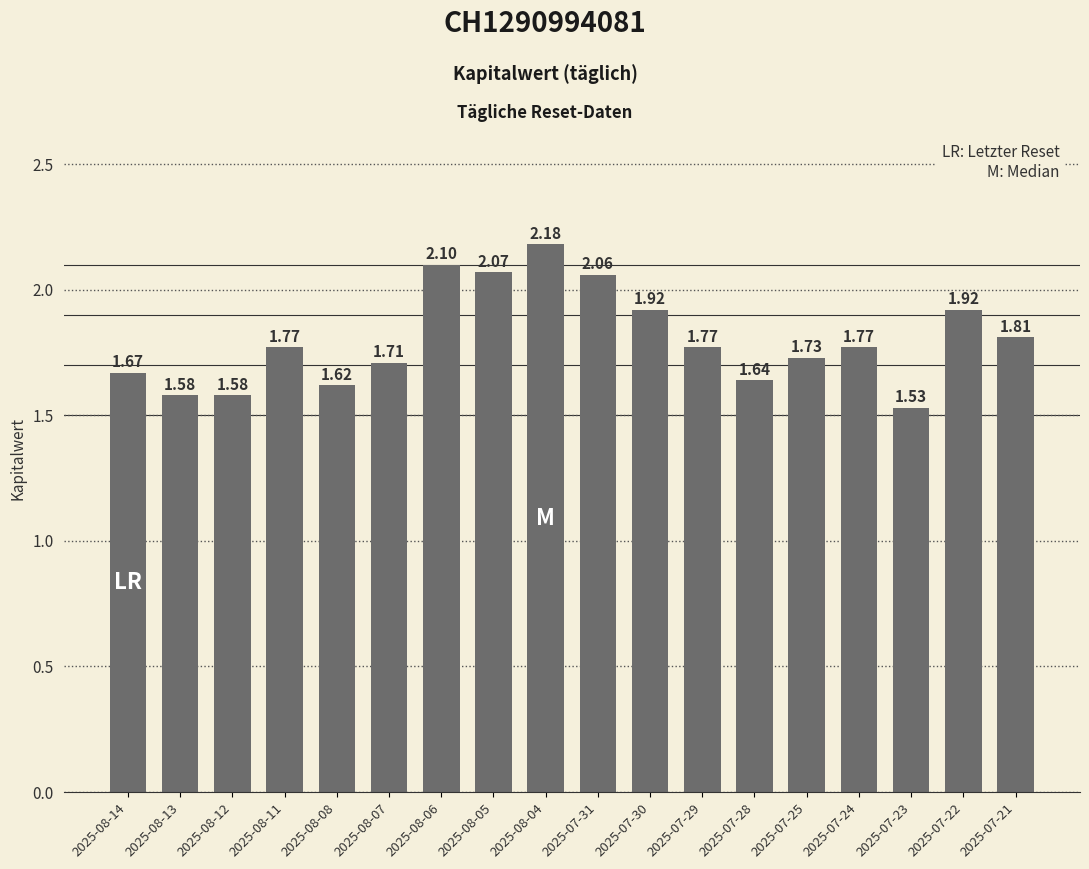

Are the bars grouped side by side (vs. stacked)?

No